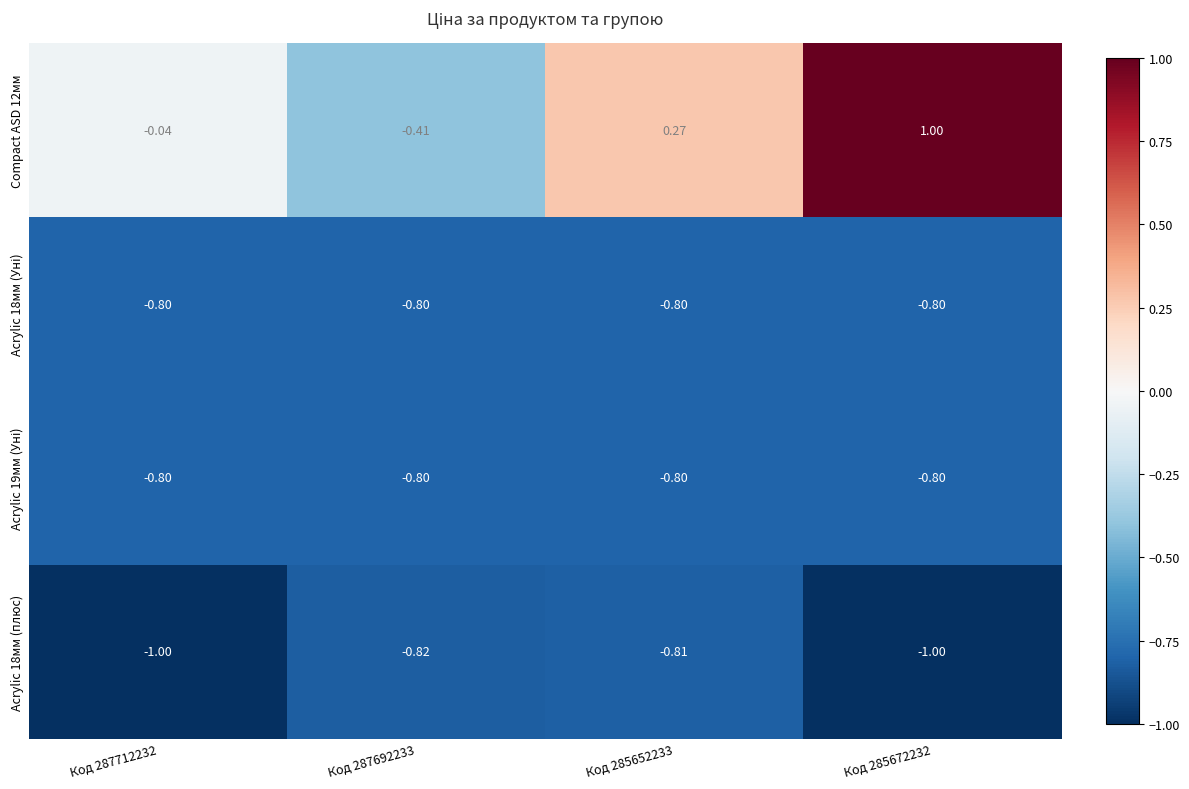

Count the number of categories in the chart.

4